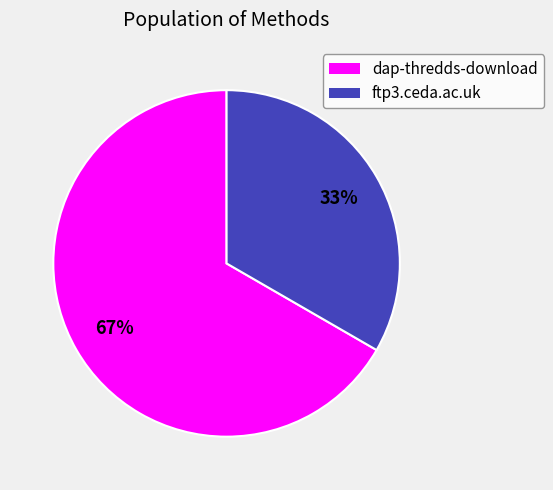

What percentage is the dap-thredds-download slice, to the nearest percent?

67%